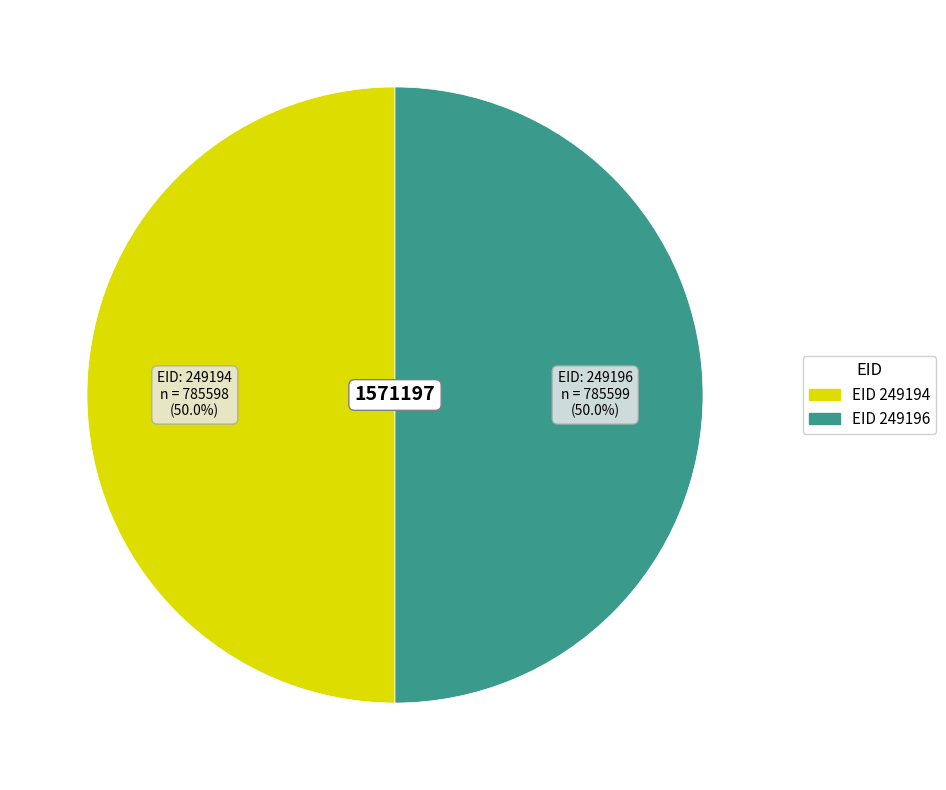

Count the number of slices in the pie.

2